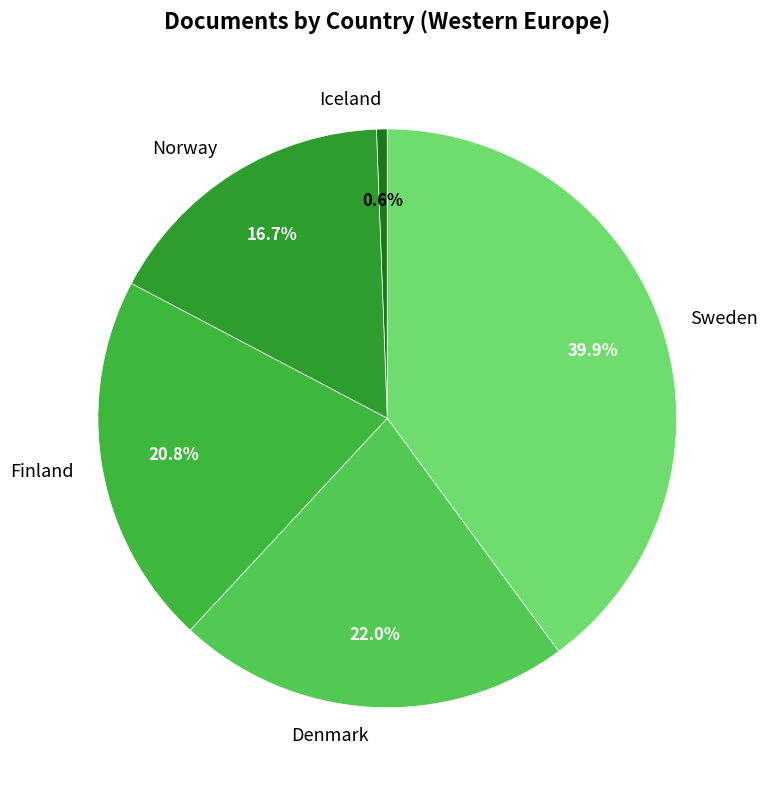

Approximately how many times larger is the value at Finland compared to Sweden?

0.5